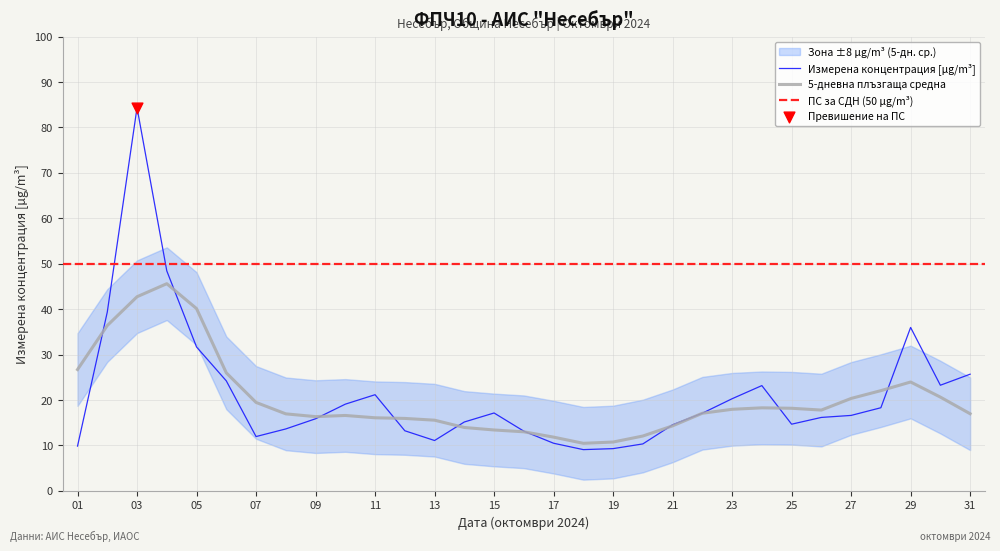

Which has a higher value, 30 or 22?

30